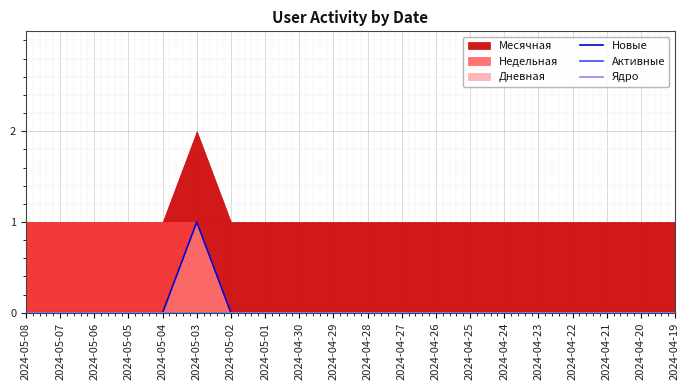

Rank the series at 2024-04-23 from lowest to highest value.

Новые, Активные, Ядро